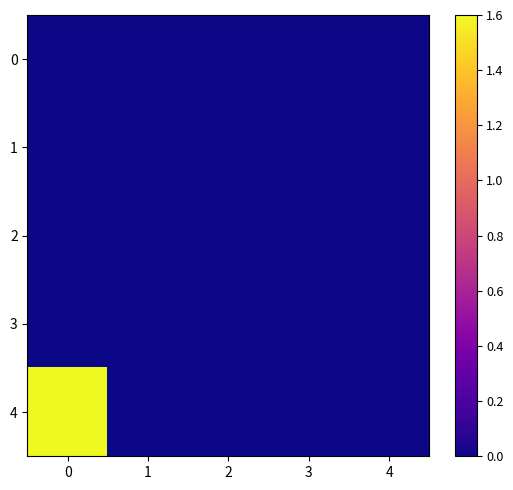

Reading left to right, transcribe all the data shown in this chart.

0: 0=0.0	1=0.0	2=0.0	3=0.0	4=0.0
1: 0=0.0	1=0.0	2=0.0	3=0.0	4=0.0
2: 0=0.0	1=0.0	2=0.0	3=0.0	4=0.0
3: 0=0.0	1=0.0	2=0.0	3=0.0	4=0.0
4: 0=1.6	1=0.0	2=0.0	3=0.0	4=0.0